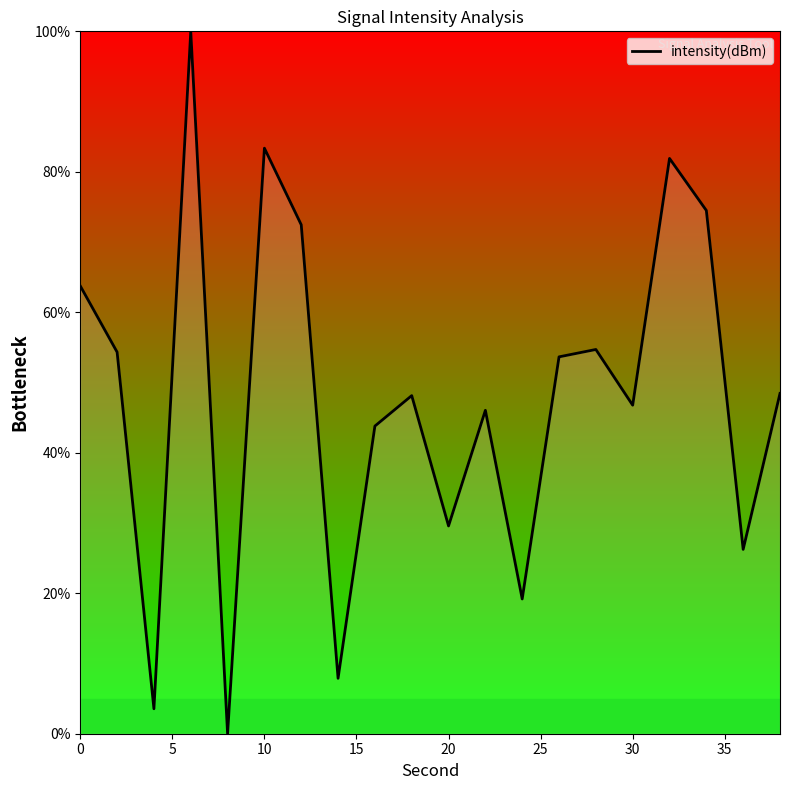

What is the difference between the second highest and second lowest values?

79.8